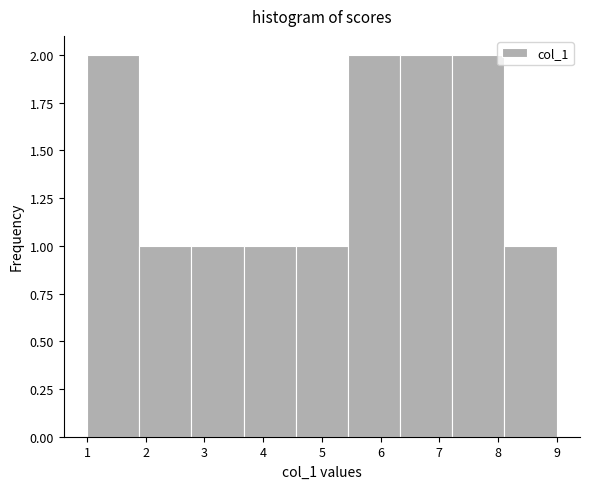

Reading left to right, list every bar in this chart as the range it spans on the x-axis followed by its height. Neither the bar edges nor the heights are printed on the chart, so give them approximately, as read against the axes.

1.0 to 1.9: 2
1.9 to 2.8: 1
2.8 to 3.7: 1
3.7 to 4.6: 1
4.6 to 5.4: 1
5.4 to 6.3: 2
6.3 to 7.2: 2
7.2 to 8.1: 2
8.1 to 9.0: 1